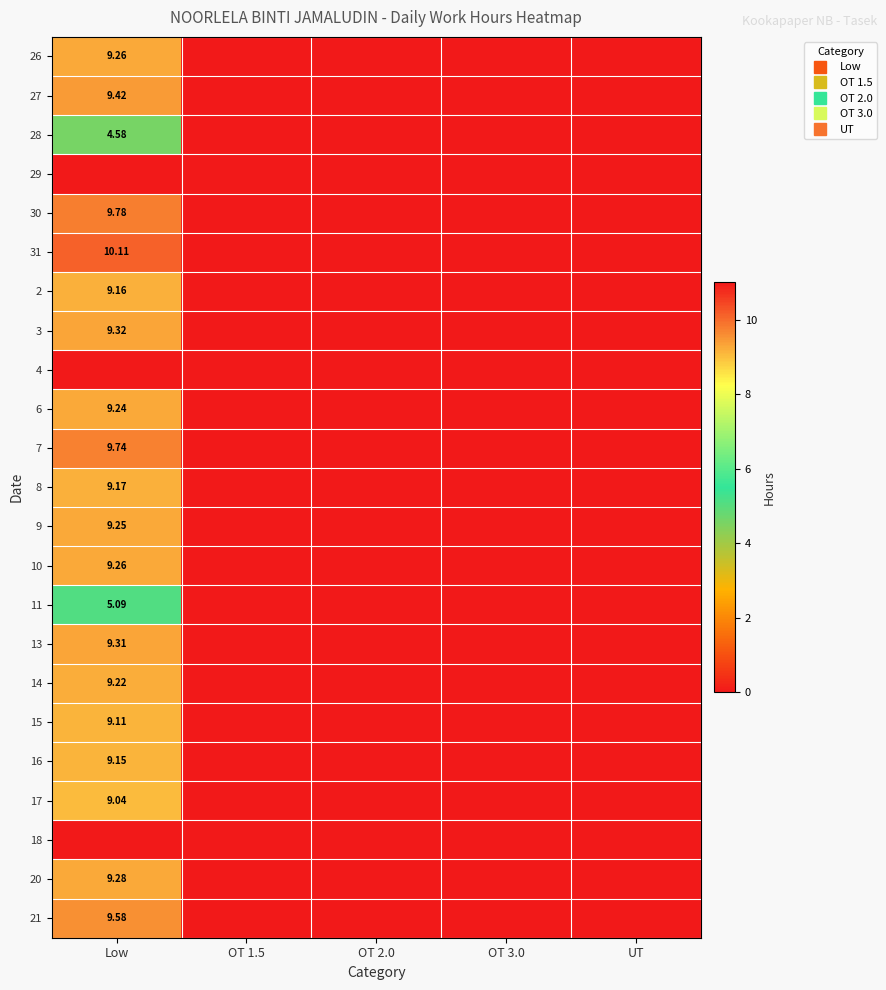

What is the highest value of the 30 series?

9.8